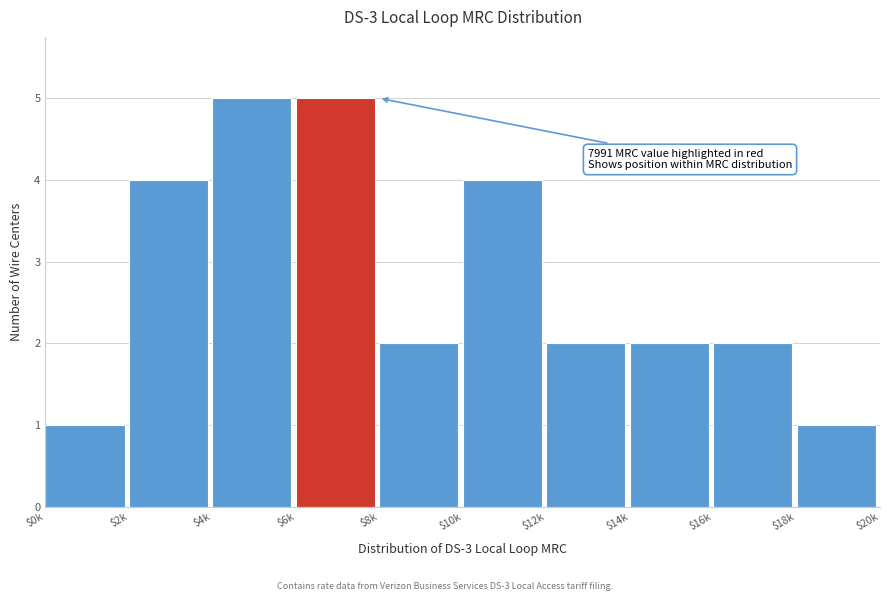

Reading right to left, list all the values displayed in this chart.

1	2	2	2	4	2	5	5	4	1